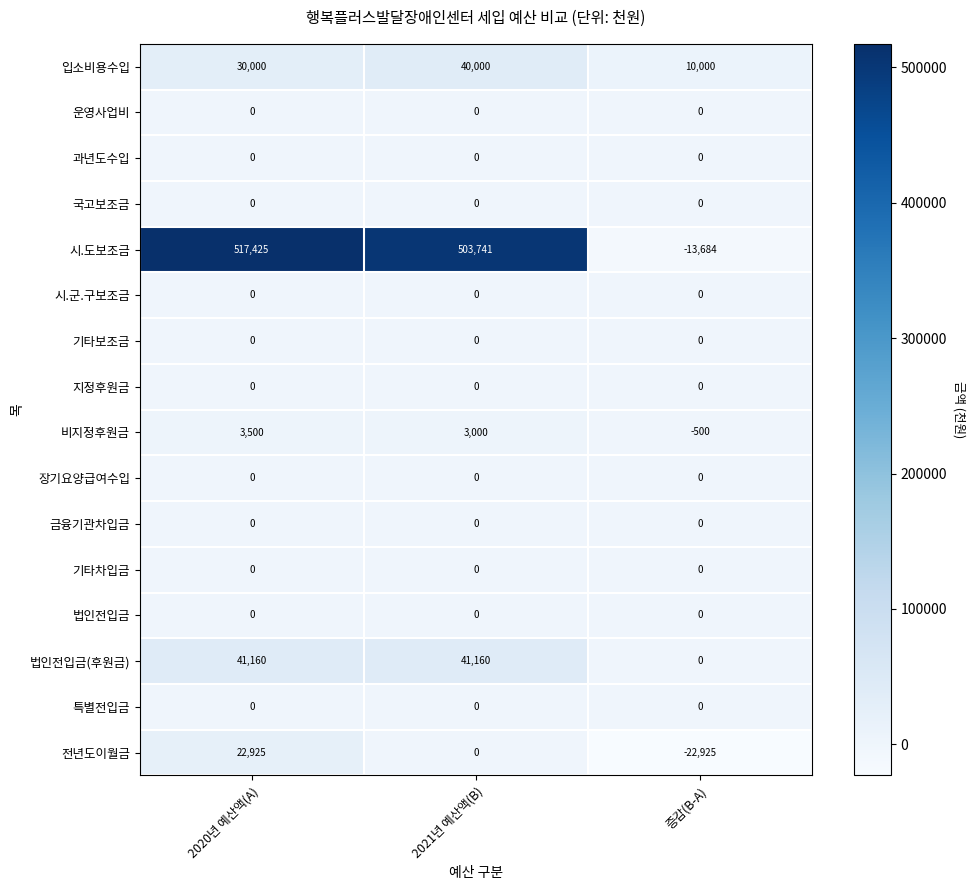

Which series changed the most between 2021년 예산액(B) and 증감(B-A)?

시.도보조금